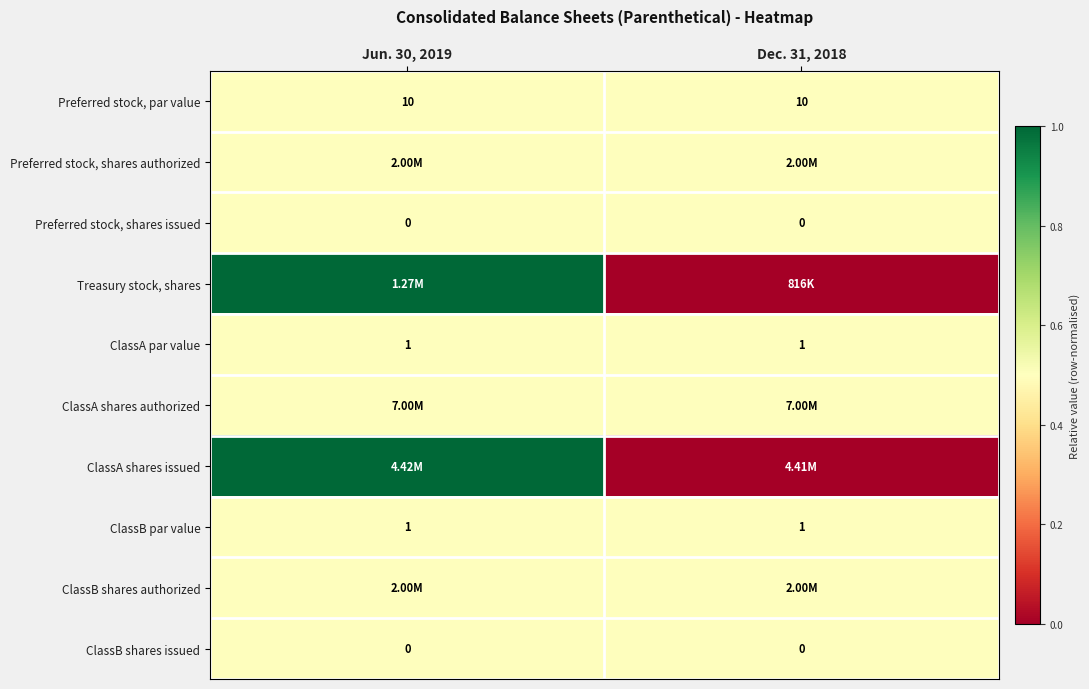

Is it true that Preferred stock, shares authorized equals 0.3 at Jun. 30, 2019?

False